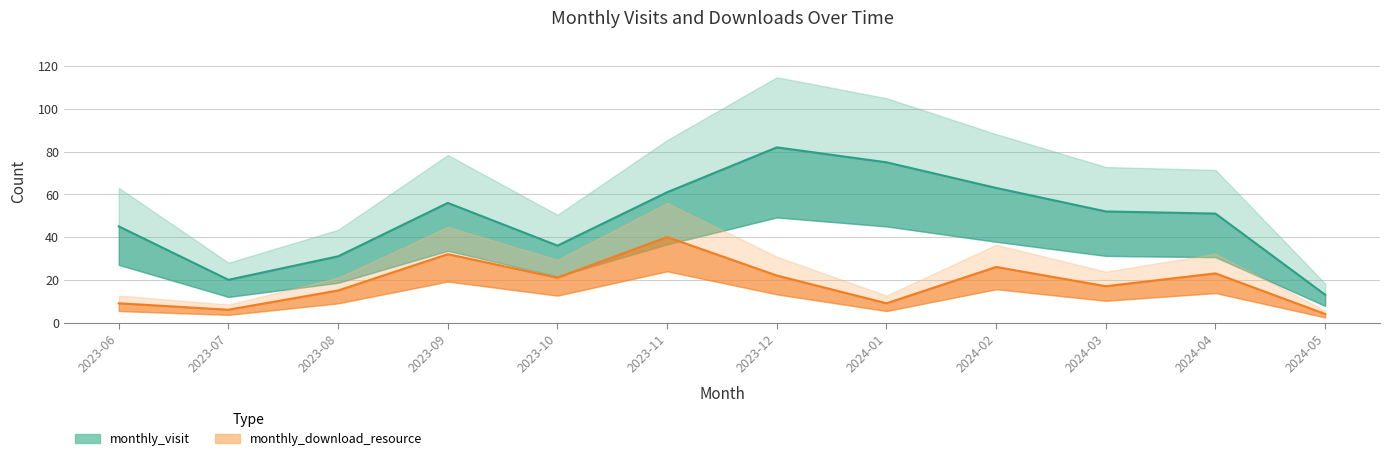

Does the chart have visible grid lines?

Yes